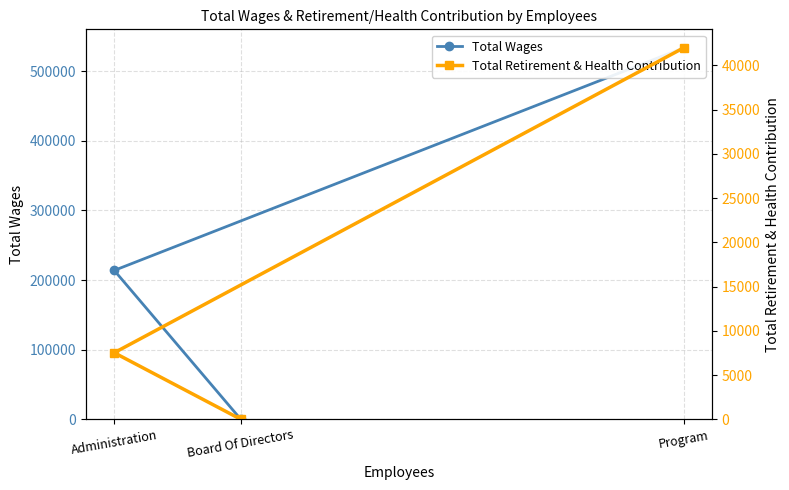

Reading left to right, extract all data points from this chart.

Total Wages: 533633	213871	0
Total Retirement & Health Contribution: 41967	7516	0